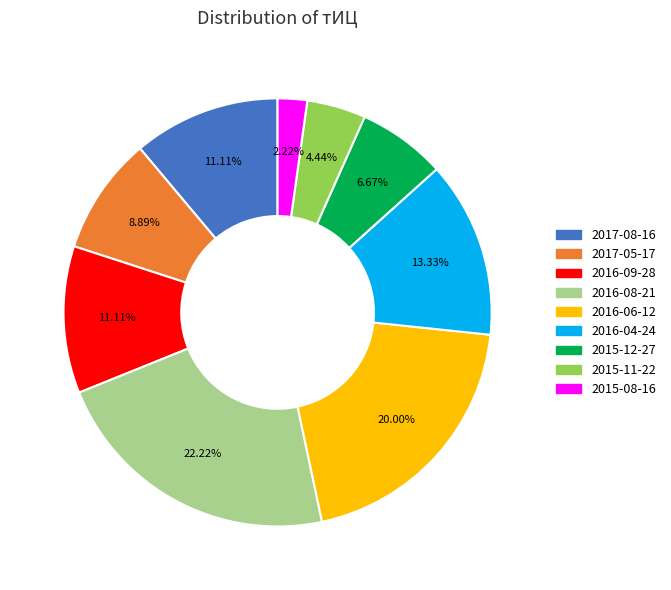

To the nearest percent, what is the average slice percentage?

11%